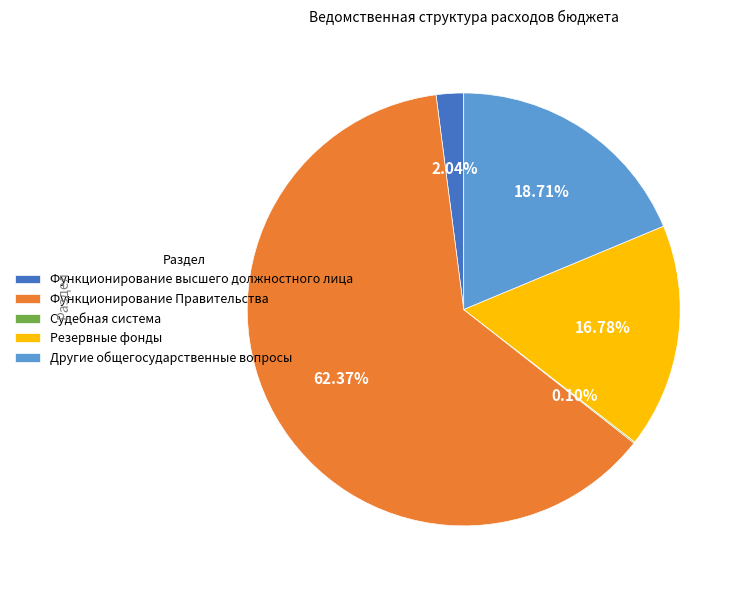

Which has a higher value, Функционирование Правительства or Функционирование высшего должностного лица?

Функционирование Правительства